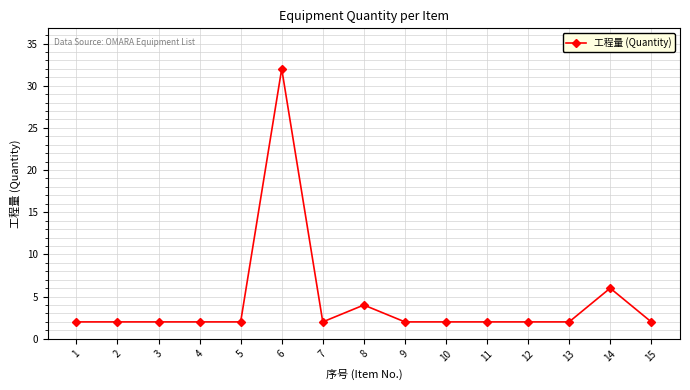

Reading left to right, transcribe all the data shown in this chart.

1=2	2=2	3=2	4=2	5=2	6=32	7=2	8=4	9=2	10=2	11=2	12=2	13=2	14=6	15=2